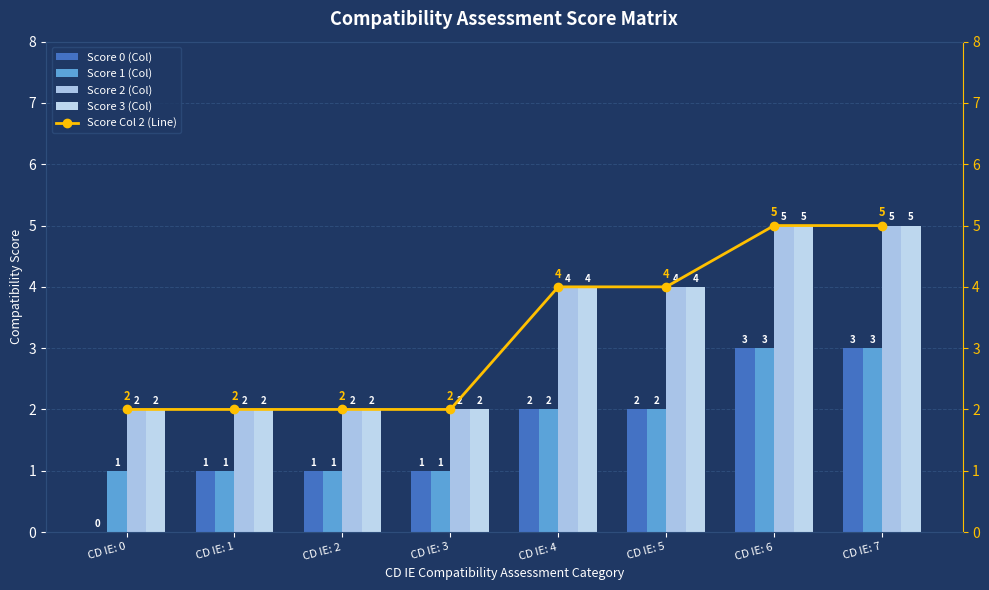

What is the value of the Score 1 (Col) bar at the 1st from the left?

1